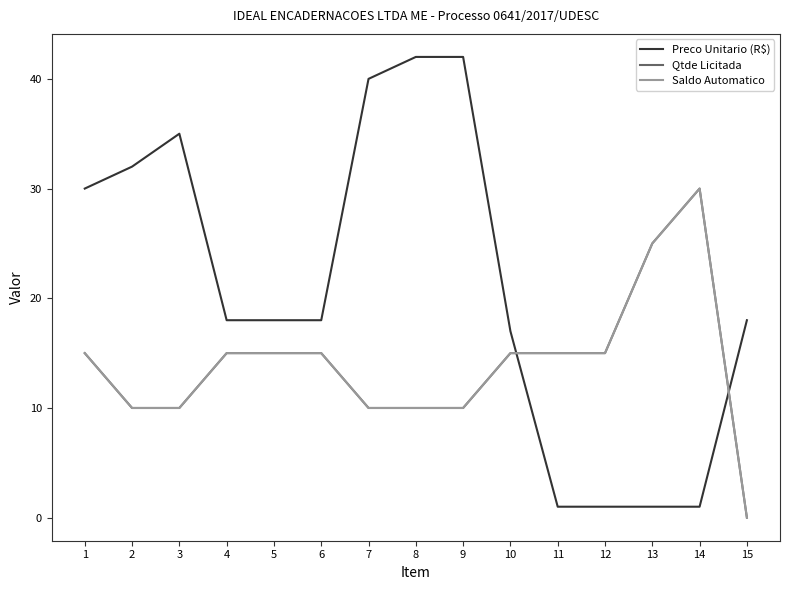

Does the chart have visible grid lines?

No